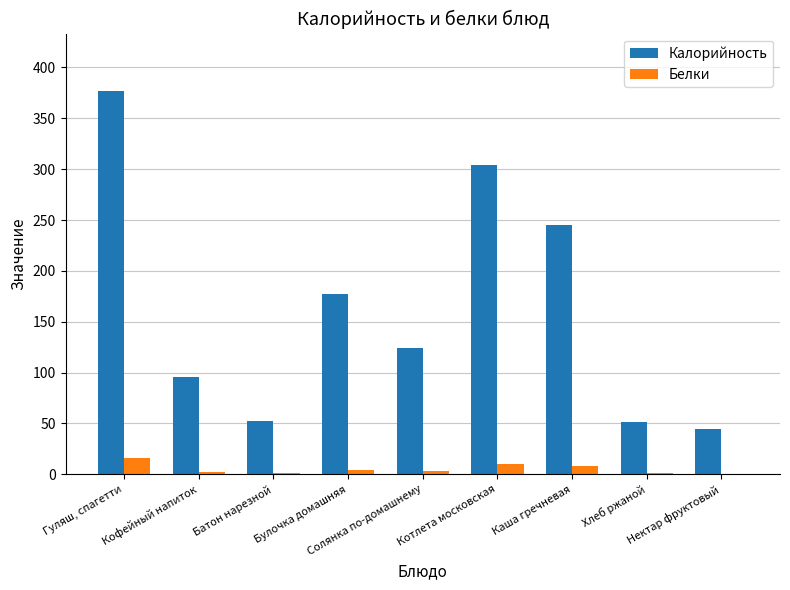

The value of Калорийность at Солянка по-домашнему is 37.3. True or false?

False